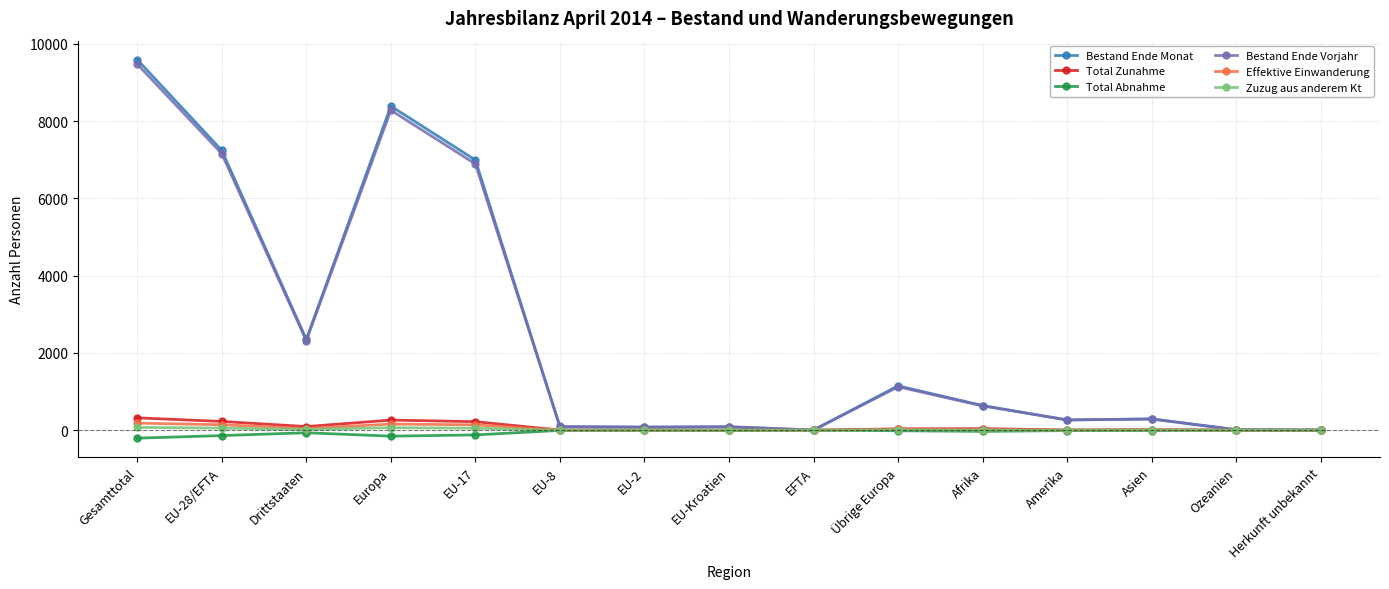

What is the difference between the Zuzug aus anderem Kt values at Gesamttotal and Amerika?

72